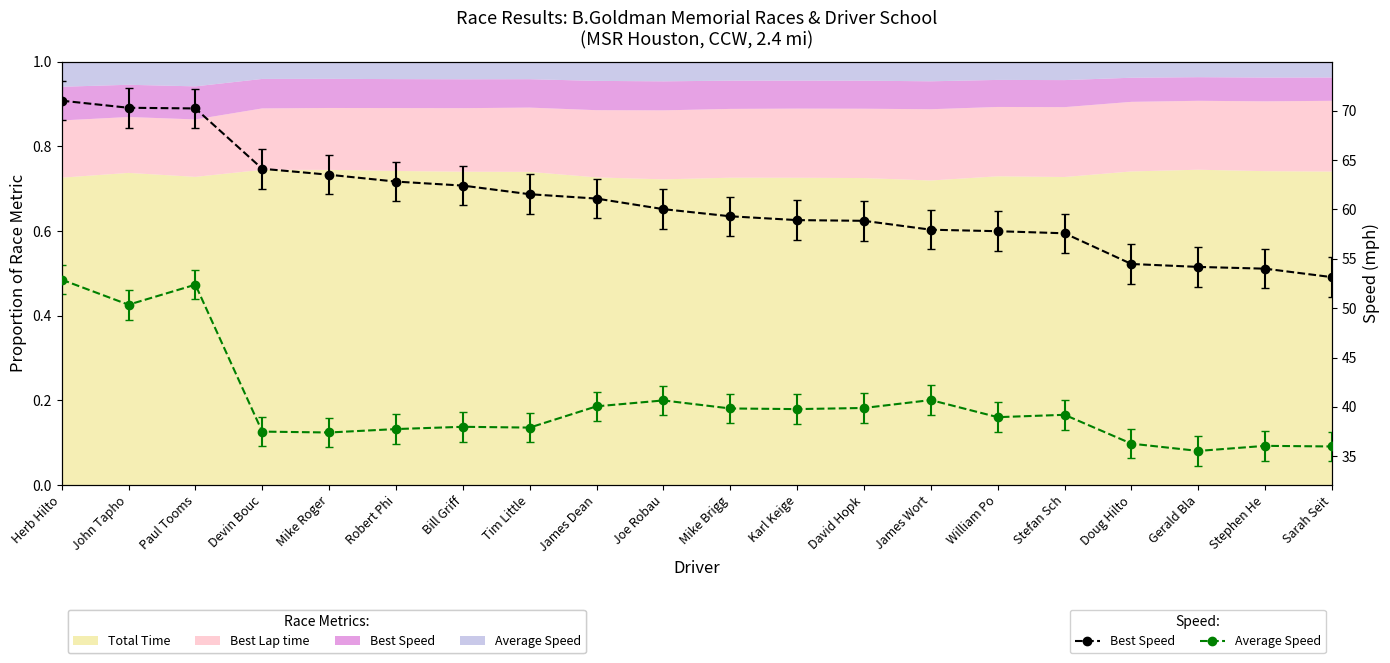

True or false: Best Speed has a value of 54.5 at Doug Hilto.

True